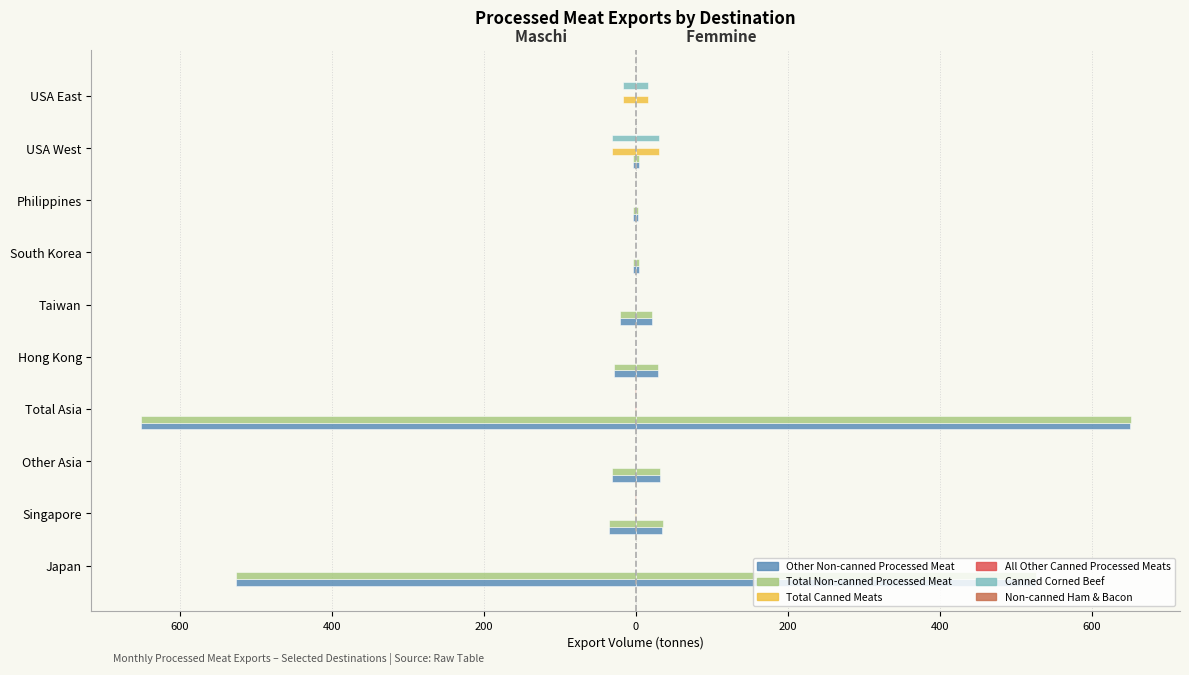

What is the minimum value shown in the chart?

-651.3